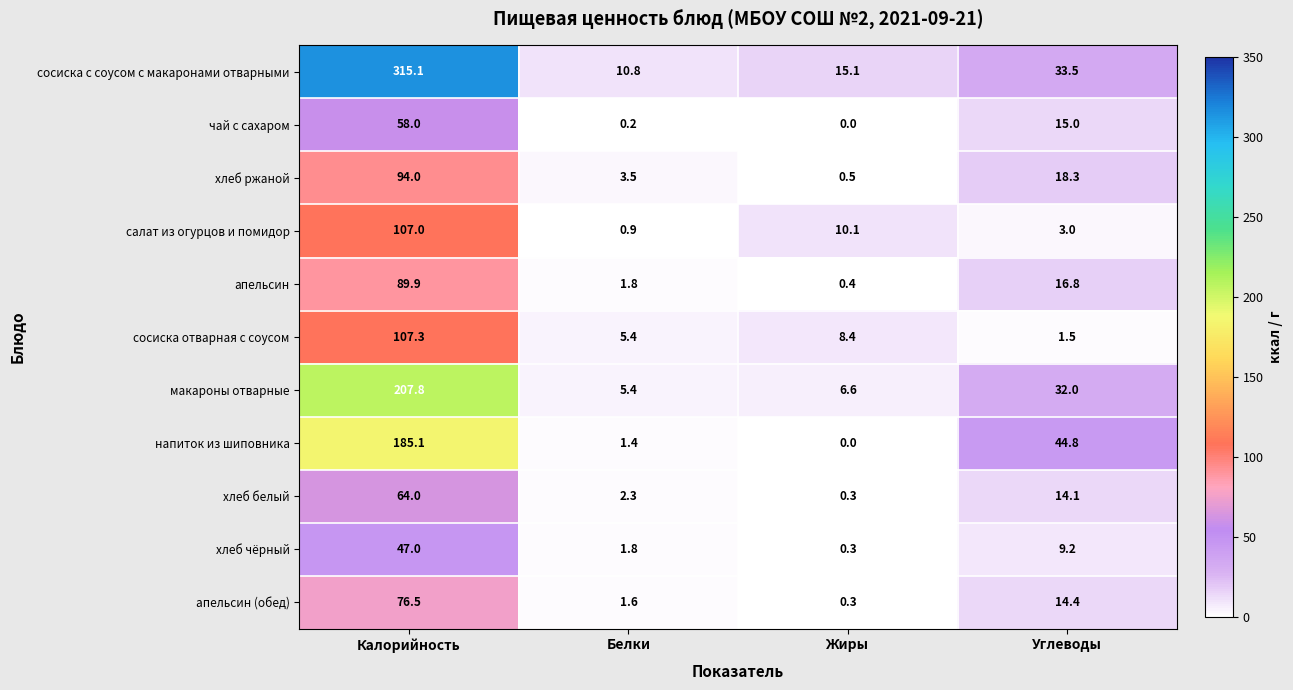

Where does the салат из огурцов и помидор series first go above 10?

Калорийность